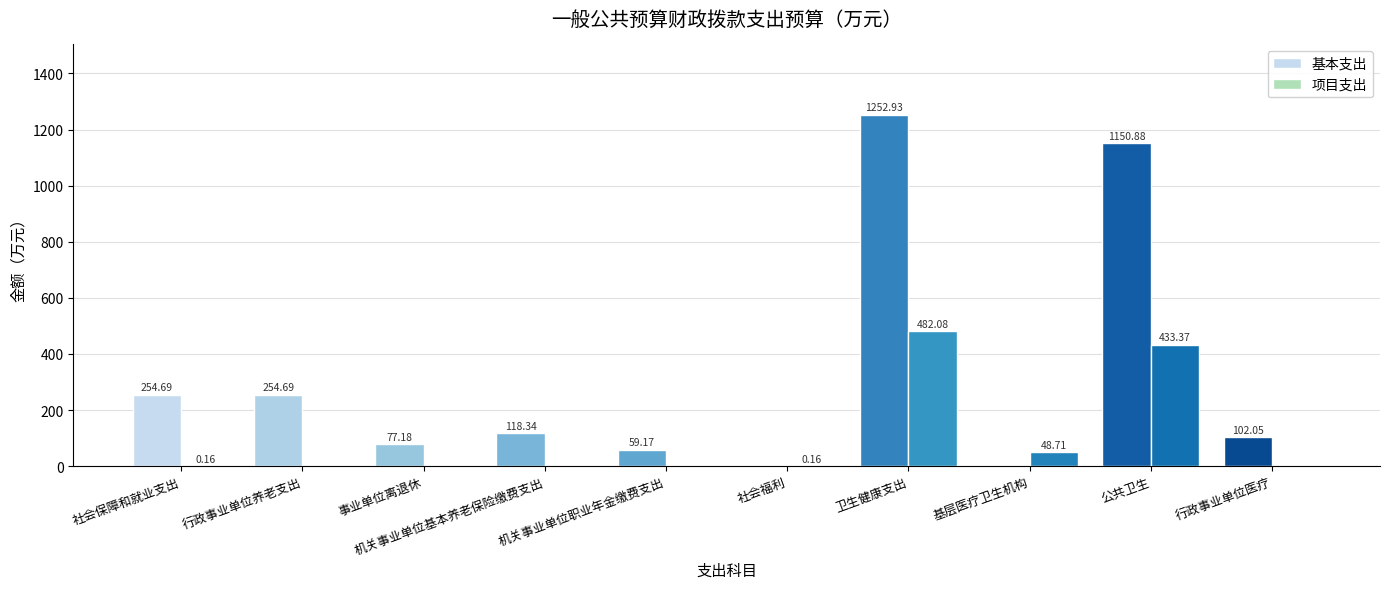

How many categories are shown in the chart?

10